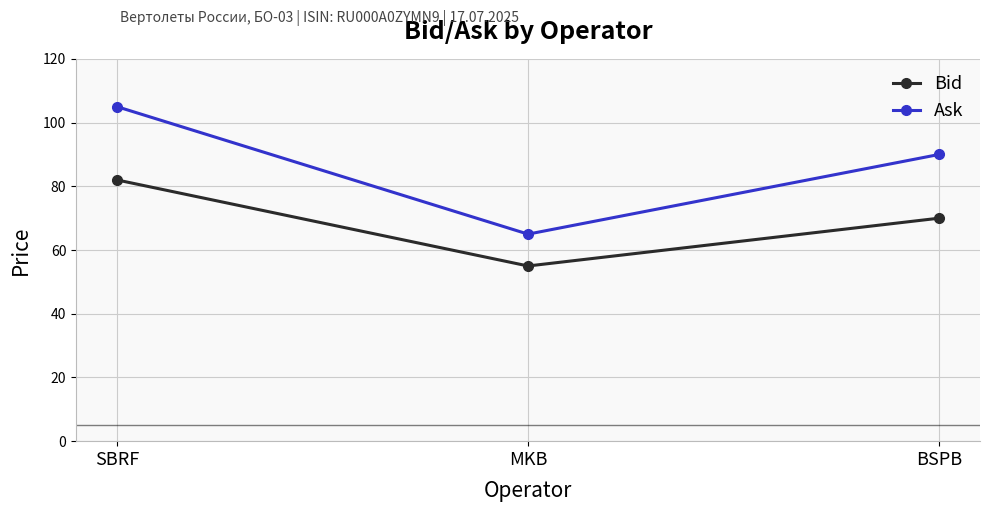

Reading right to left, transcribe all the data shown in this chart.

Bid: 70	55	82
Ask: 90	65	105